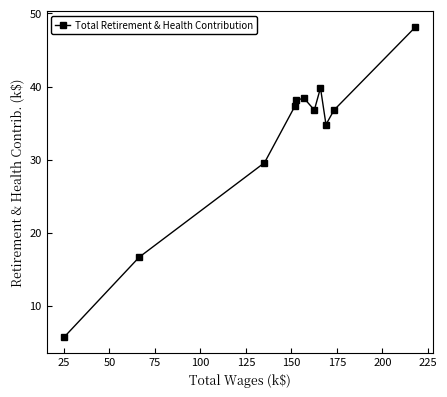

Reading left to right, extract all data points from this chart.

5.7	16.7	29.6	37.3	38.2	38.4	36.8	39.8	34.8	36.8	48.1